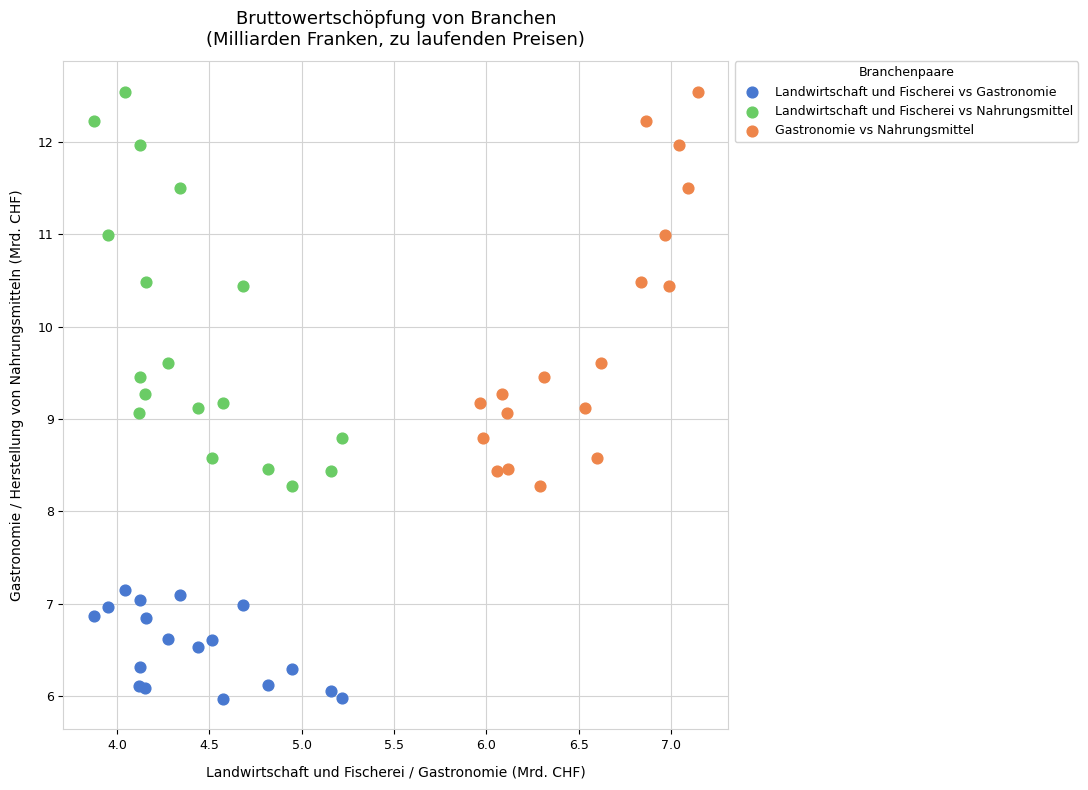

Which series reaches the minimum Y coordinate?

Landwirtschaft und Fischerei vs Gastronomie